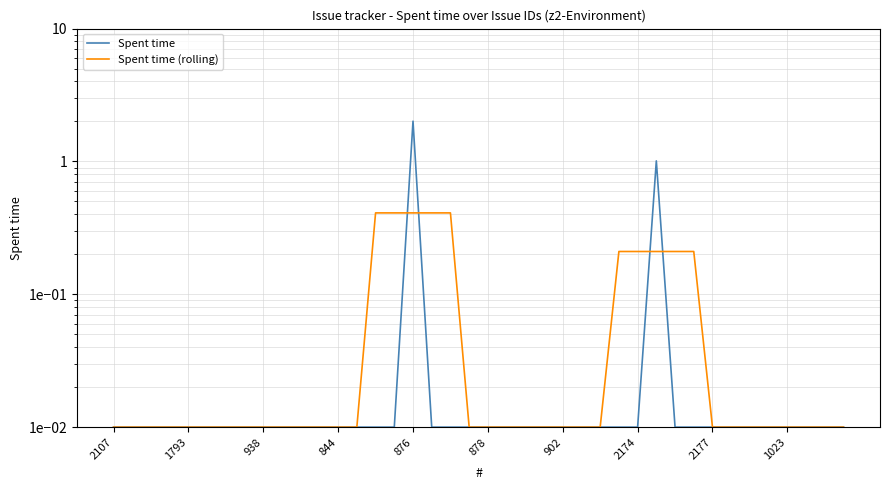

What is the difference between the Spent time (rolling) values at 26 and 17?

0.4